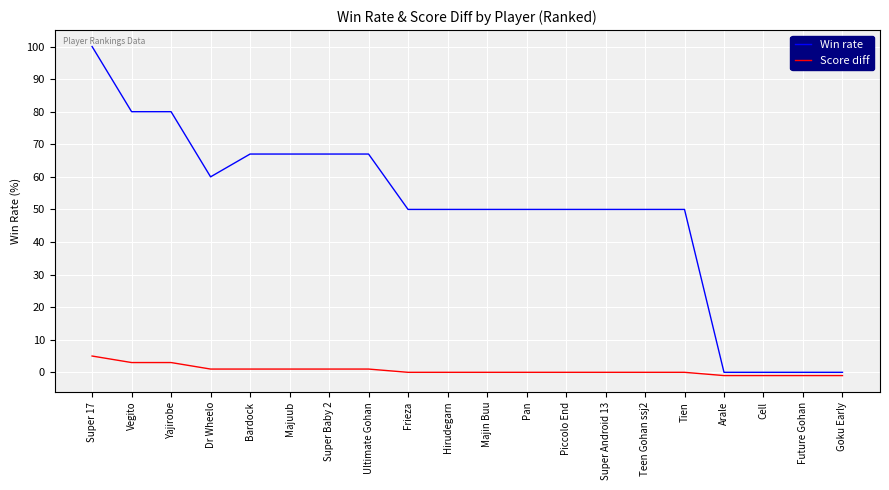

Rank the series at Arale from highest to lowest value.

Win rate, Score diff